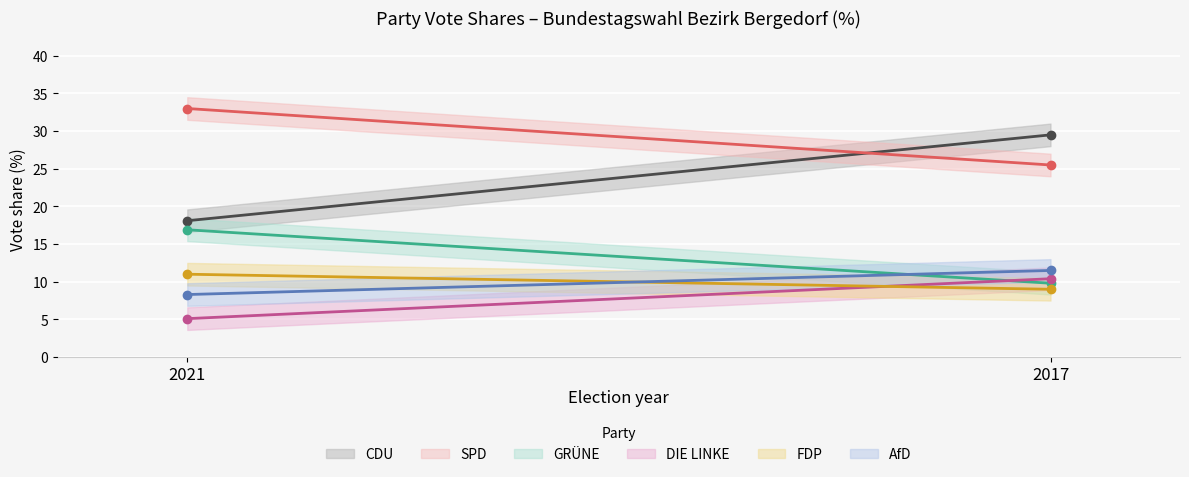

What is the difference between the DIE LINKE values at 2021 and 2017?

5.3